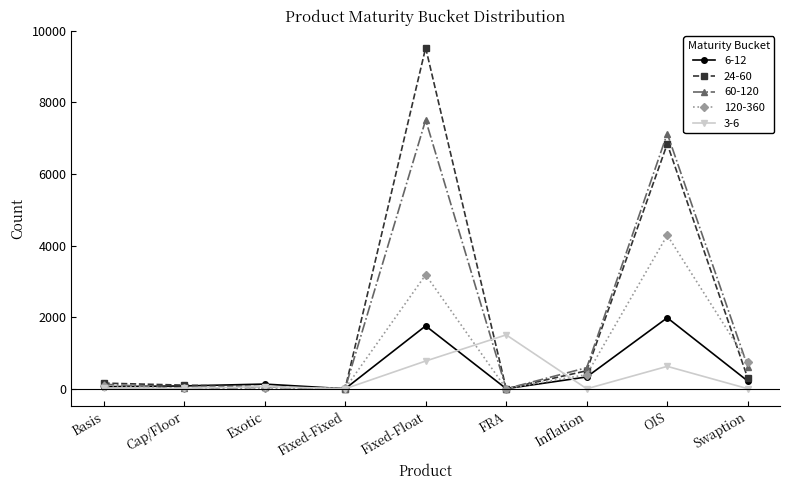

What is the minimum value for 120-360?

2